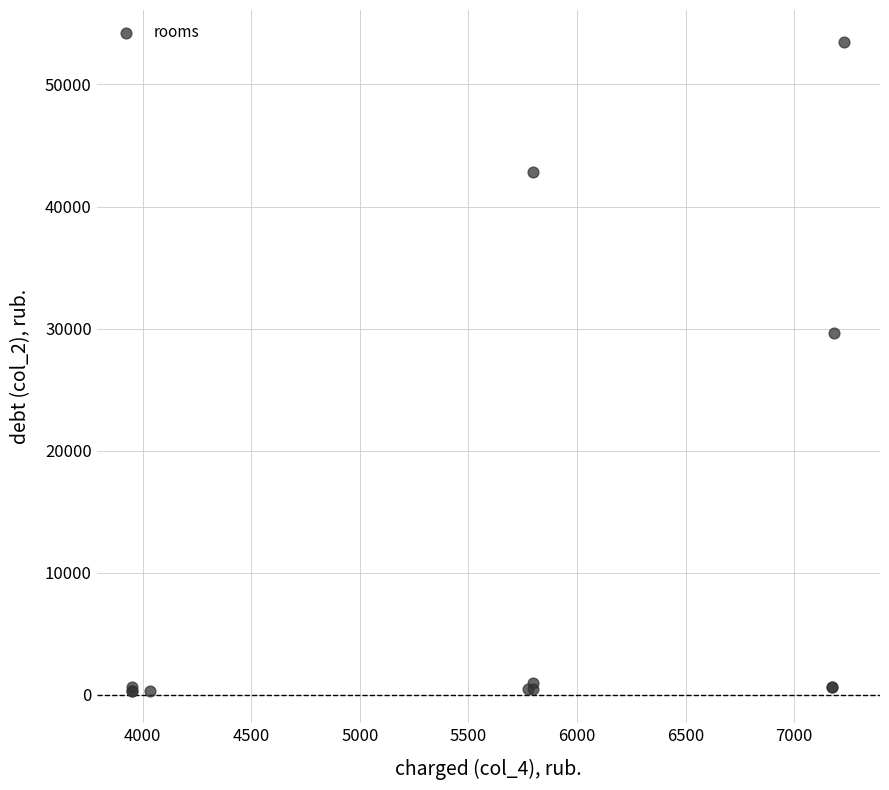

What Y value in the scatter plot is closest to 26887?

29608.0